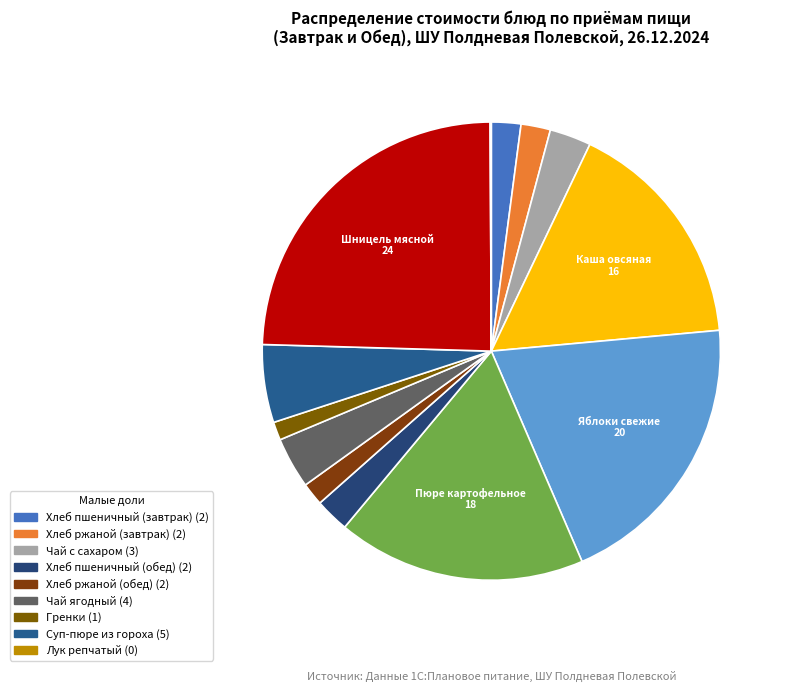

Does any single category account for the majority?

No